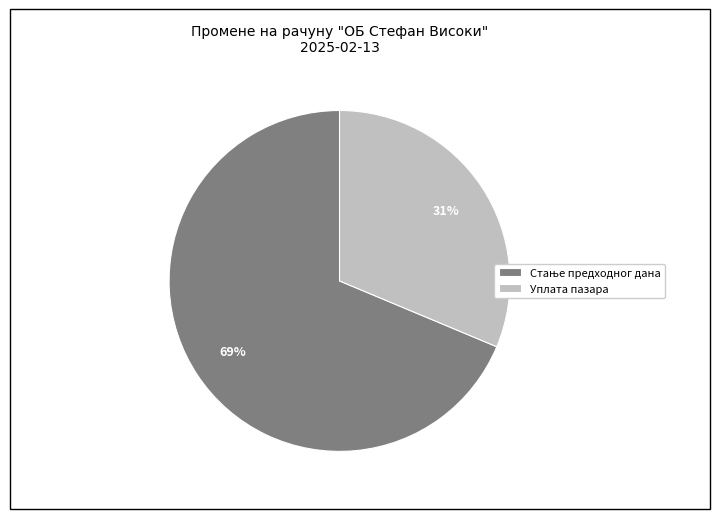

Is there a majority slice in this chart?

Yes